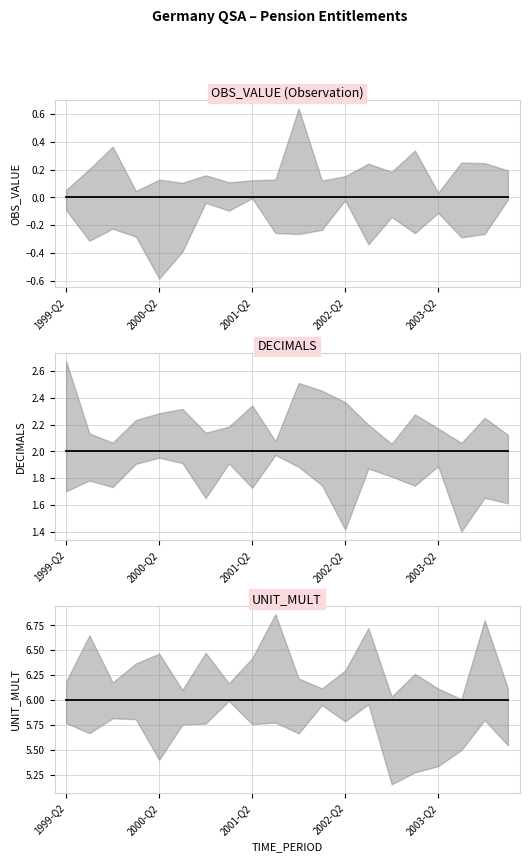

Is it true that UNIT_MULT equals 10 at 13?

False